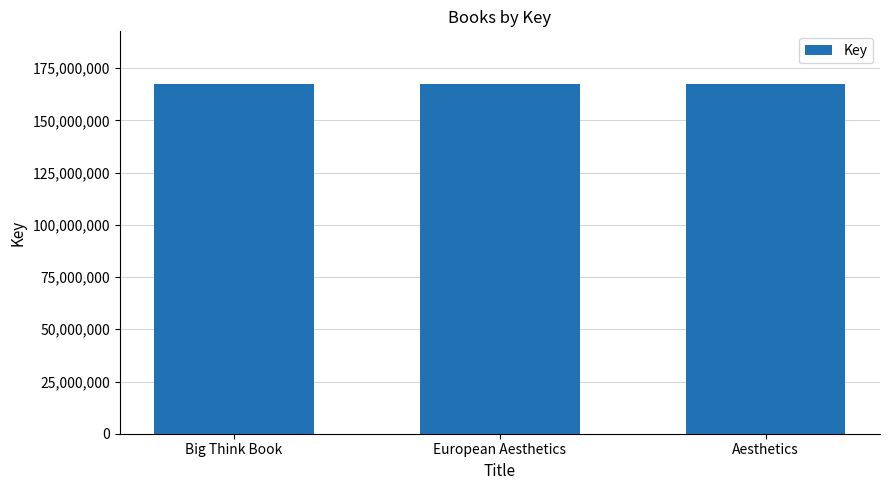

How many data points does each series have?

3